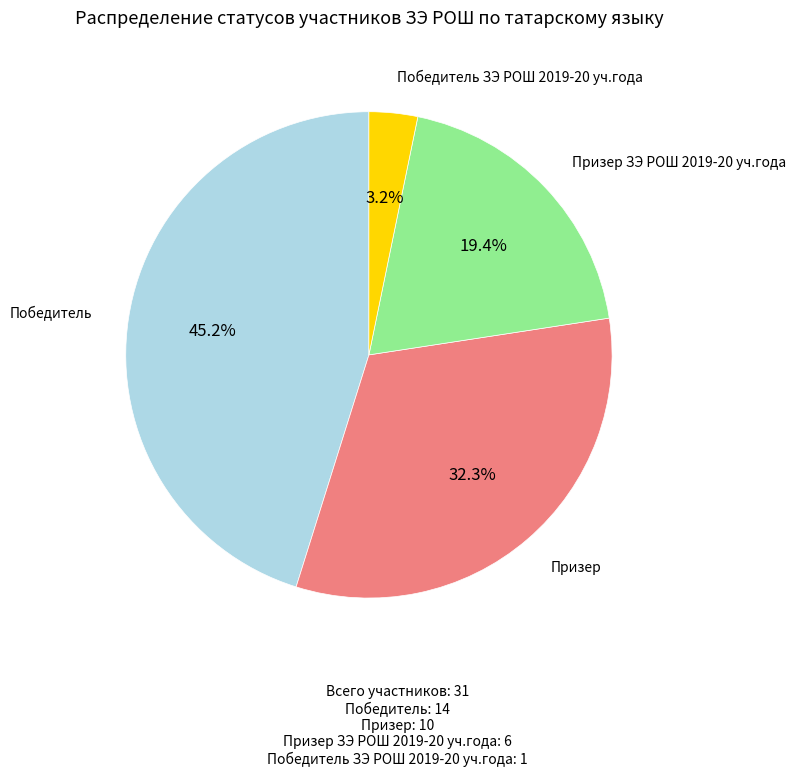

To the nearest percent, what percentage of the pie is Призер ЗЭ РОШ 2019-20 уч.года?

19%